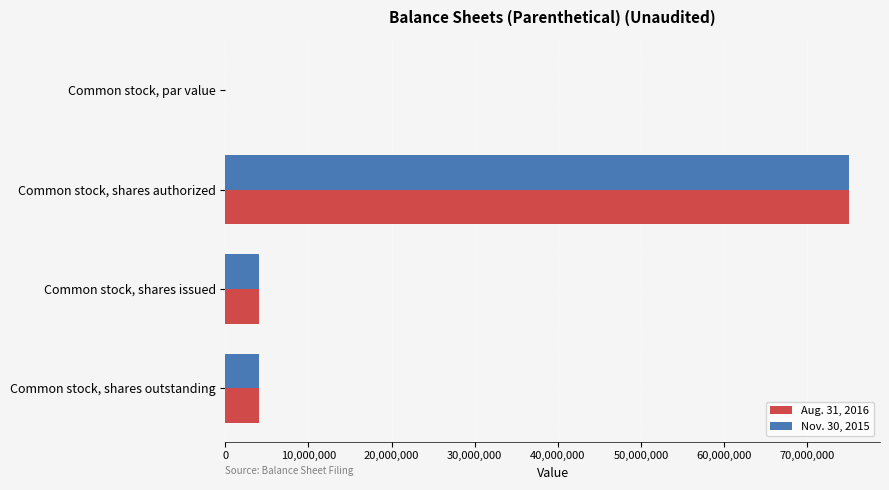

The Nov. 30, 2015 series shows 75000000.0 at Common stock, shares authorized. True or false?

True